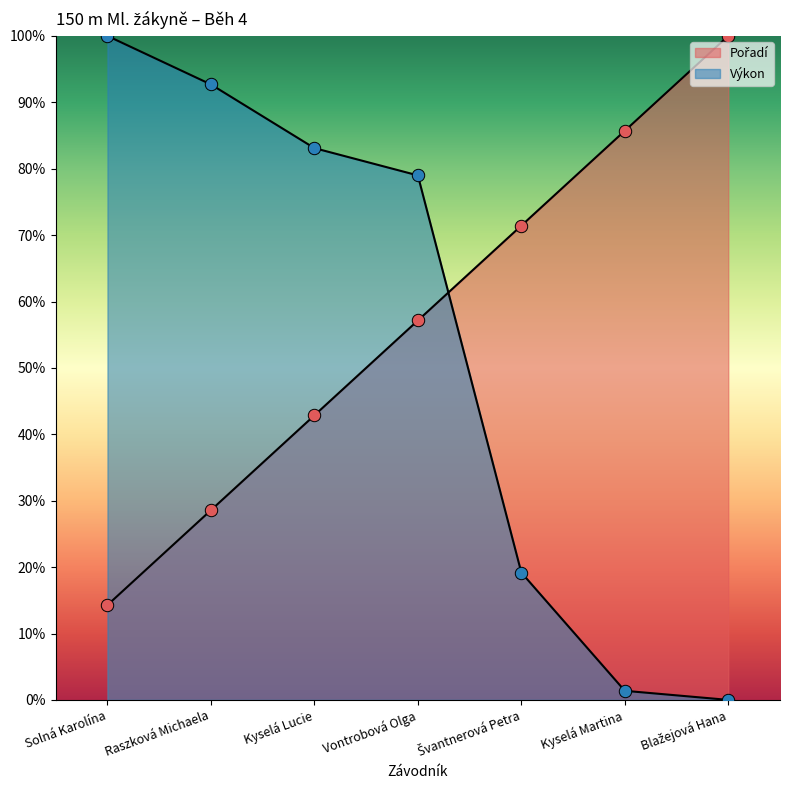

Is the value of Výkon at Švantnerová Petra greater than the value of Pořadí at Blažejová Hana?

No